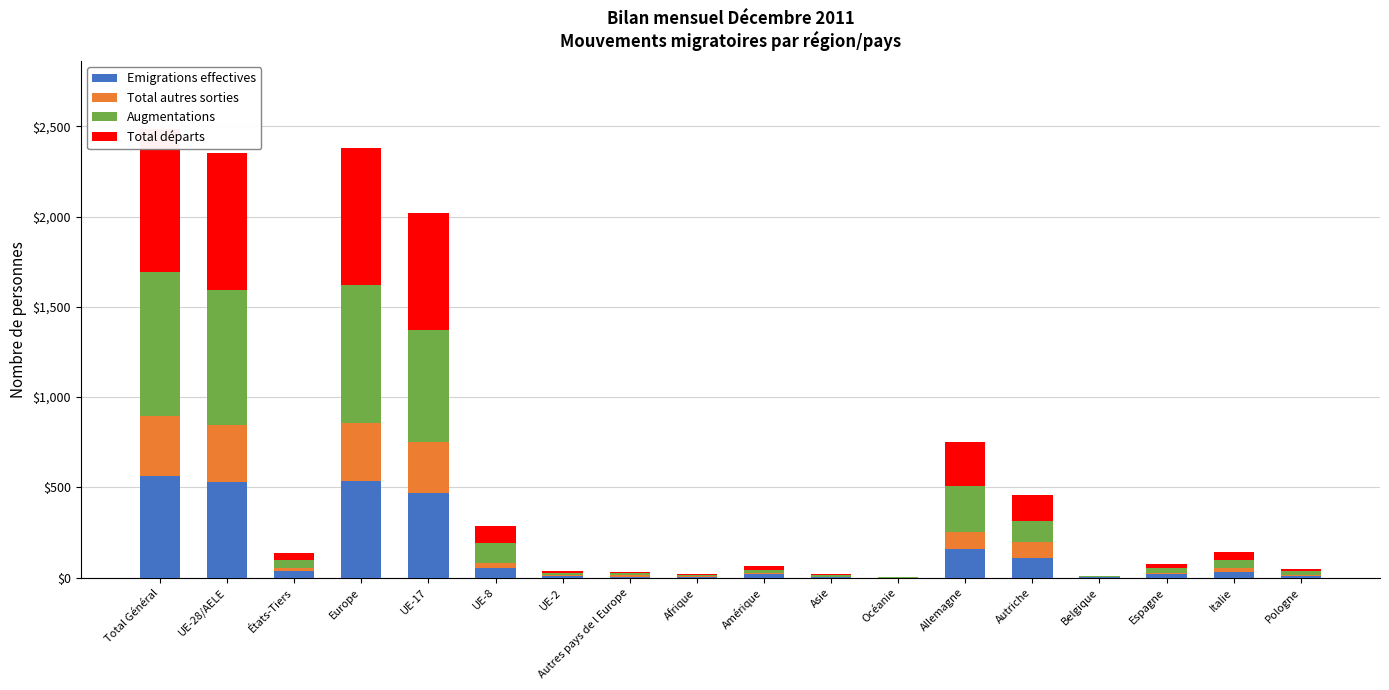

What is the spread (max minus min) of values at Pologne?

15